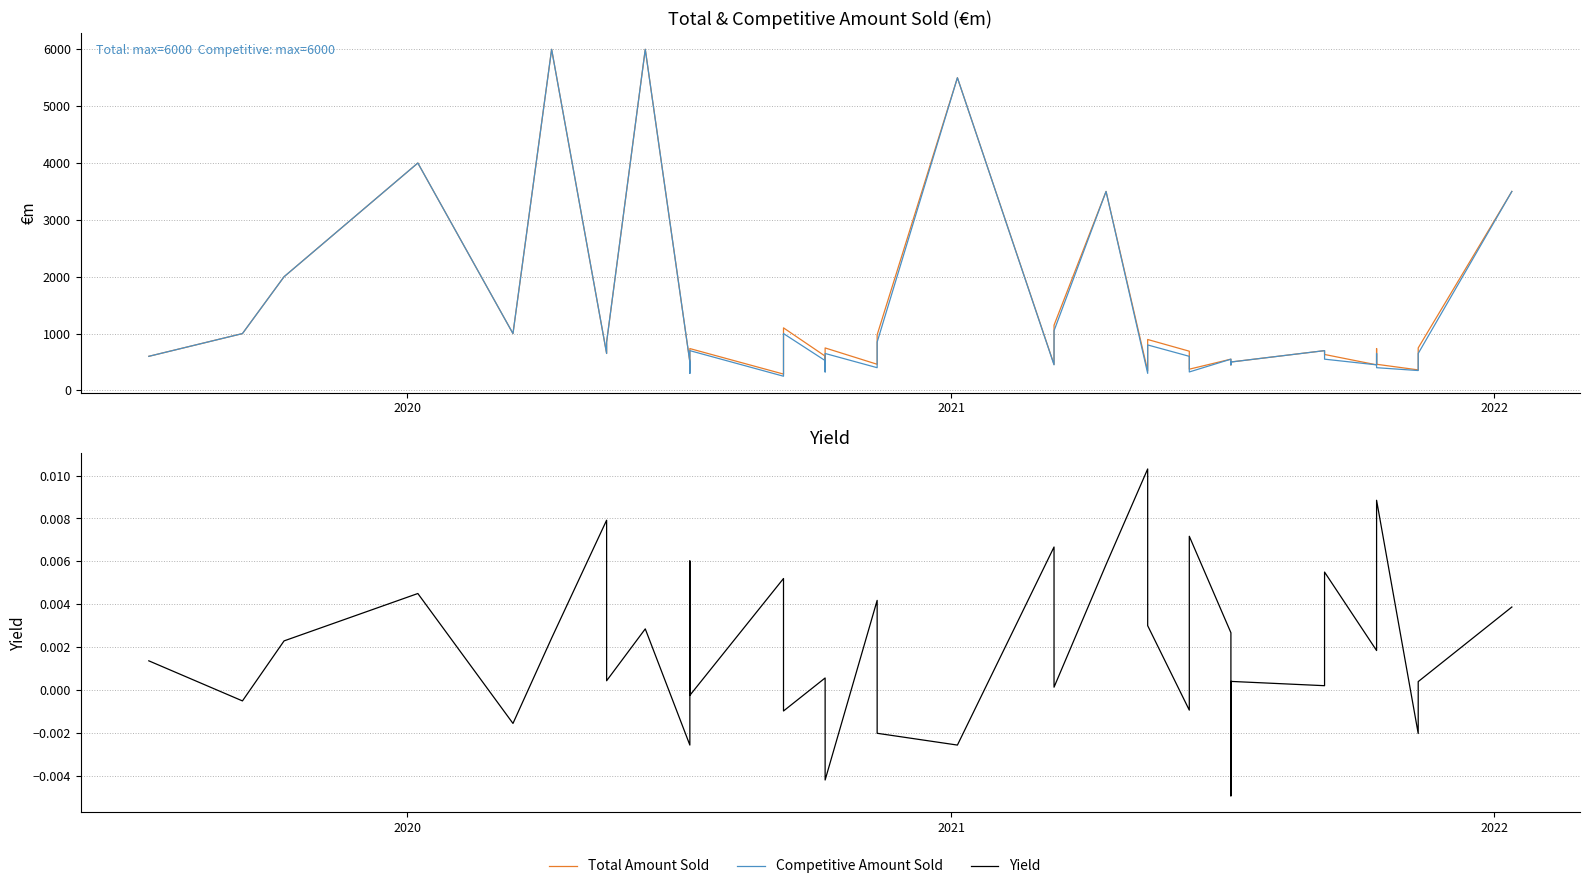

Reading left to right, extract all data points from this chart.

Total Amount Sold: 600.0	1000.0	2000.0	4000.0	1000.0	6000.0	650.0	850.0	6000.0	500.0	345.0	736.3	287.5	1100.6	603.8	373.8	747.5	460.0	977.5	5500.0	457.5	1147.5	3500.0	345.0	460.0	896.0	690.0	373.8	373.8	550.0	450.0	500.0	700.0	632.5	450.0	737.0	460.0	361.2	747.5	3500.0
Competitive Amount Sold: 600.0	1000.0	2000.0	4000.0	1000.0	6000.0	650.0	850.0	6000.0	500.0	300.0	700.0	250.0	1000.0	525.0	325.0	650.0	400.0	850.0	5500.0	450.0	1050.0	3500.0	300.0	400.0	800.0	600.0	325.0	325.0	550.0	450.0	500.0	700.0	550.0	450.0	650.0	400.0	350.0	650.0	3500.0
Yield: 0.0	-0.0	0.0	0.0	-0.0	0.0	0.0	0.0	0.0	-0.0	0.0	-0.0	0.0	-0.0	0.0	-0.0	-0.0	0.0	-0.0	-0.0	0.0	0.0	0.0	0.0	0.0	0.0	-0.0	0.0	0.0	0.0	-0.0	0.0	0.0	0.0	0.0	0.0	0.0	-0.0	0.0	0.0